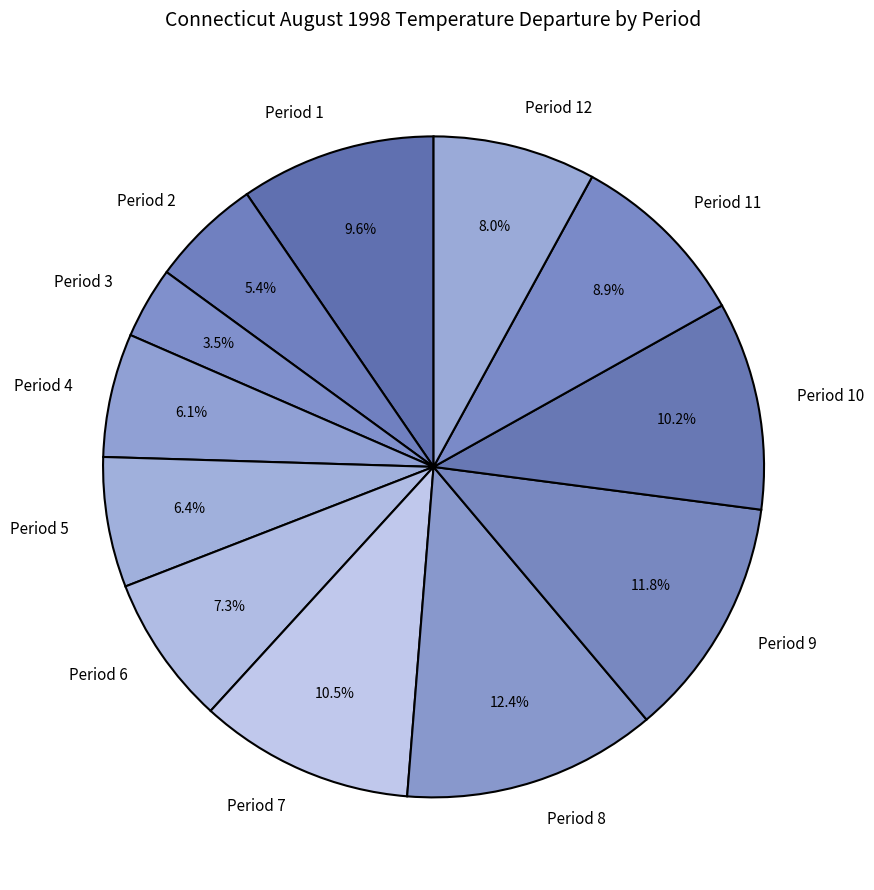

Is Period 5 the majority of the pie?

No